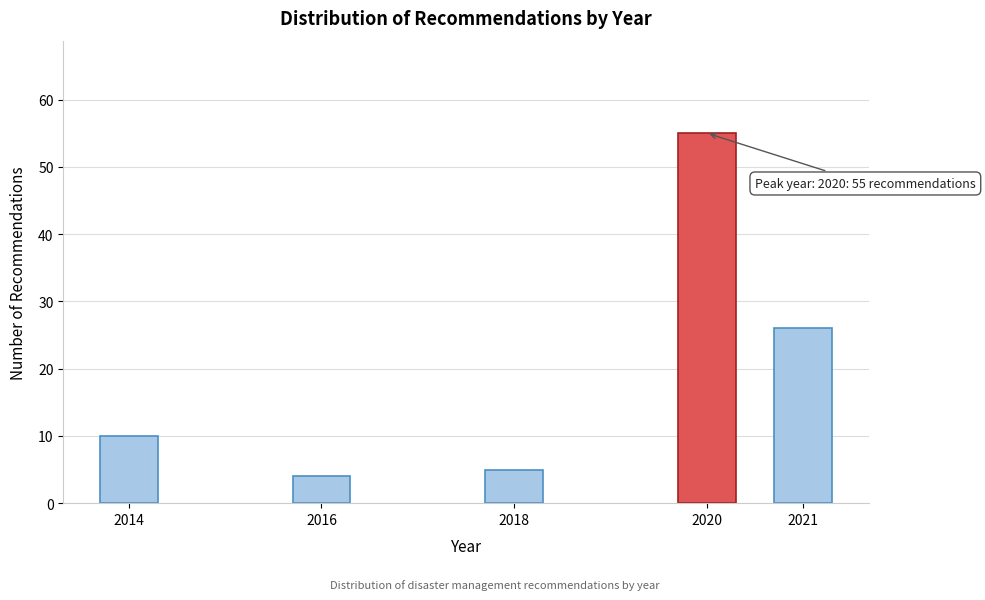

Reading left to right, transcribe all the data shown in this chart.

2014=10	2016=4	2018=5	2020=55	2021=26